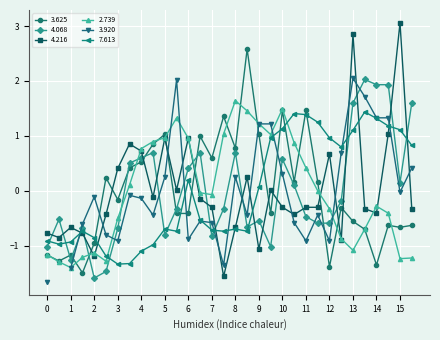

Which series has the largest total across all categories?

4.216